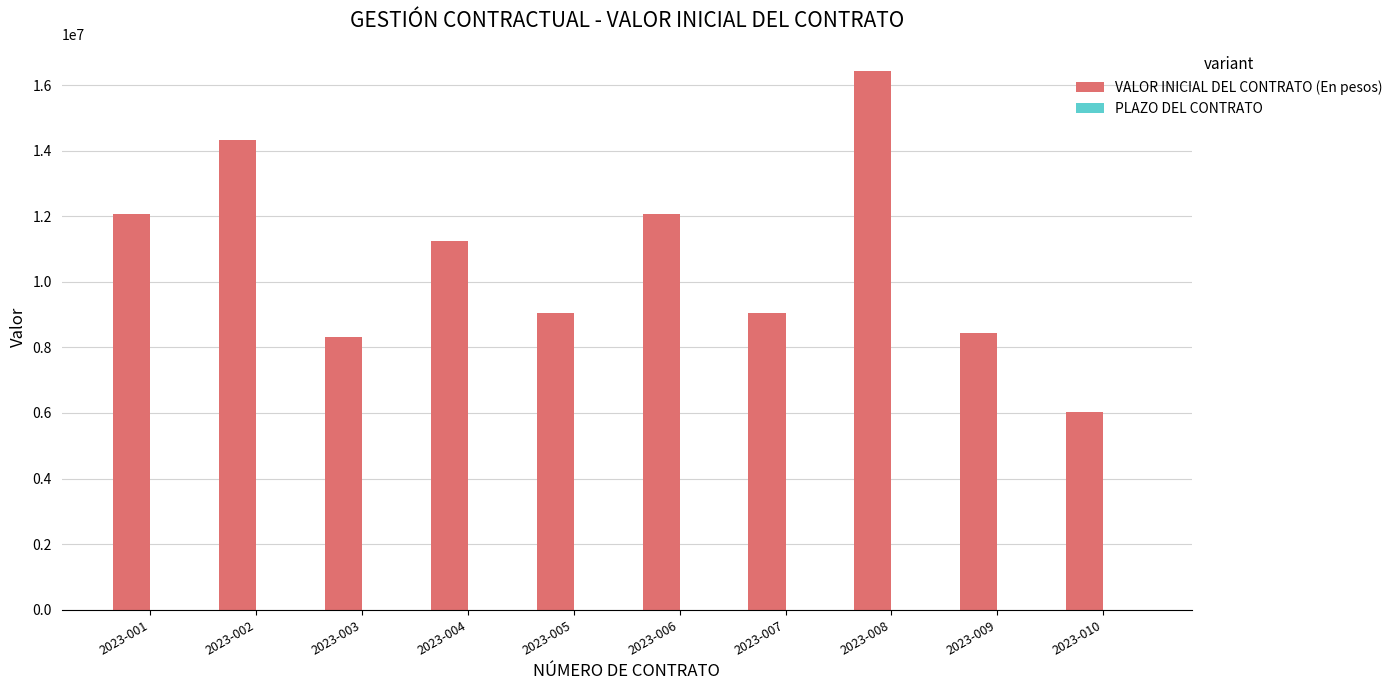

Which series has the widest spread of values?

VALOR INICIAL DEL CONTRATO (En pesos)